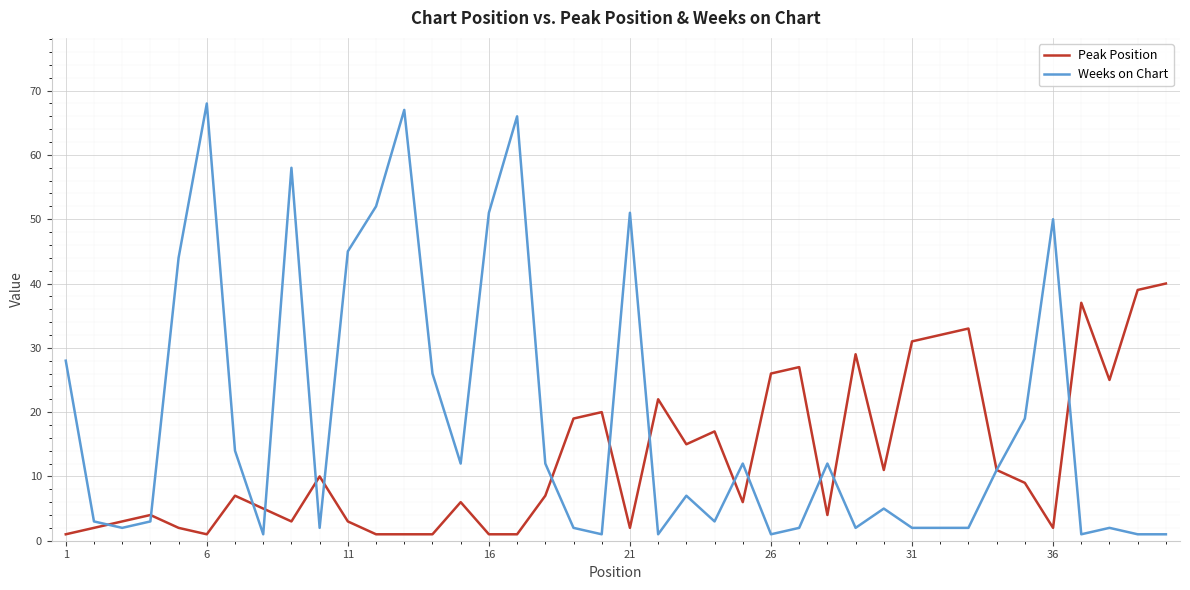

Rank the series by their average value, from lowest to highest.

Peak Position, Weeks on Chart